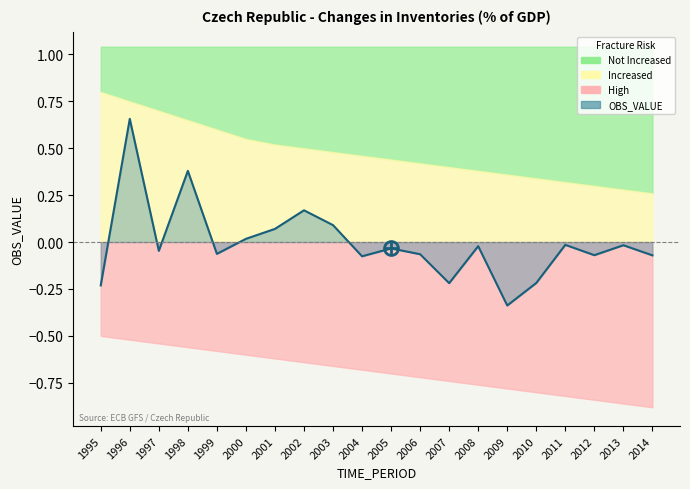

Between 2001 and 2008, which is larger?

2001